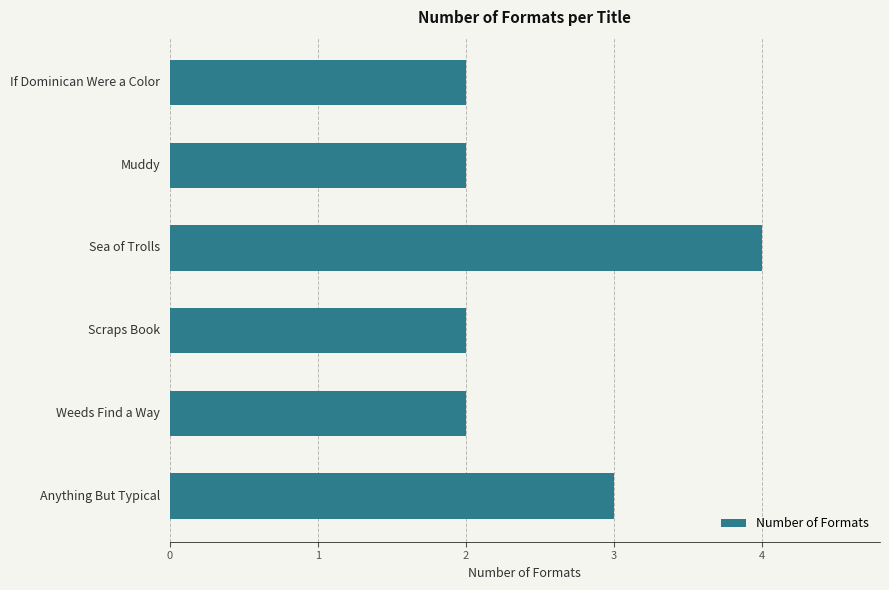

True or false: the data shows 2 at Muddy.

True